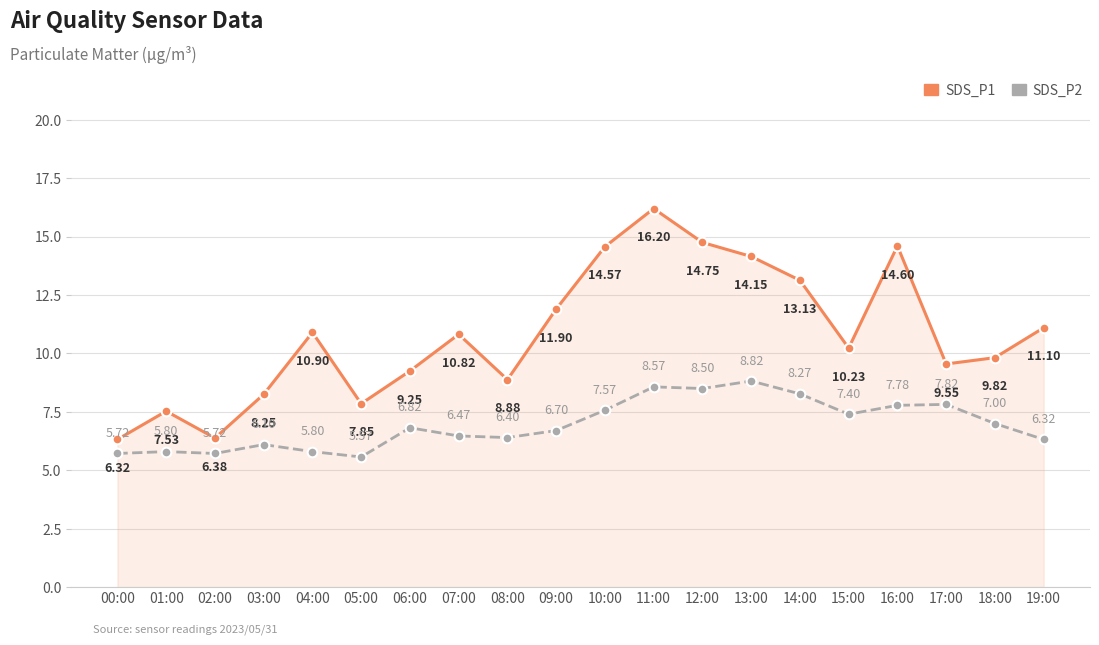

At how many categories does at least one series exceed 15?

1